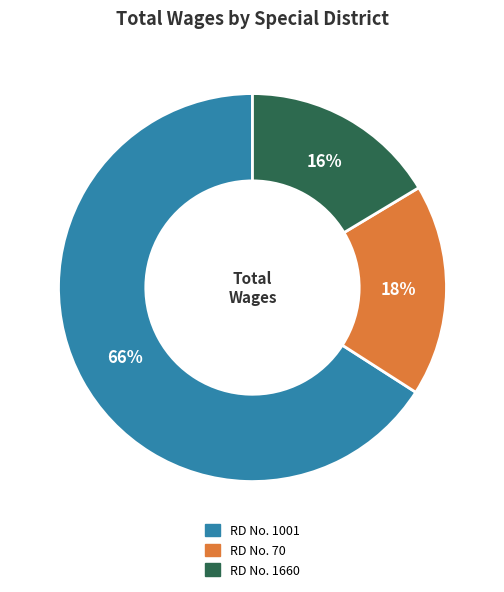

Is there a majority slice in this chart?

Yes